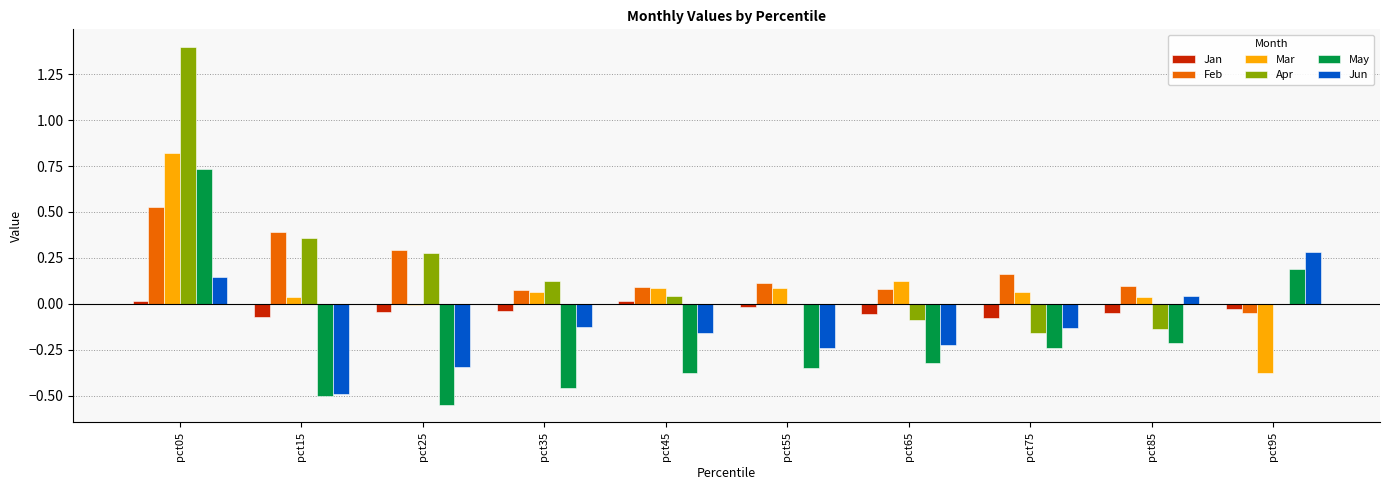

The Apr series shows 0.6 at pct15. True or false?

False